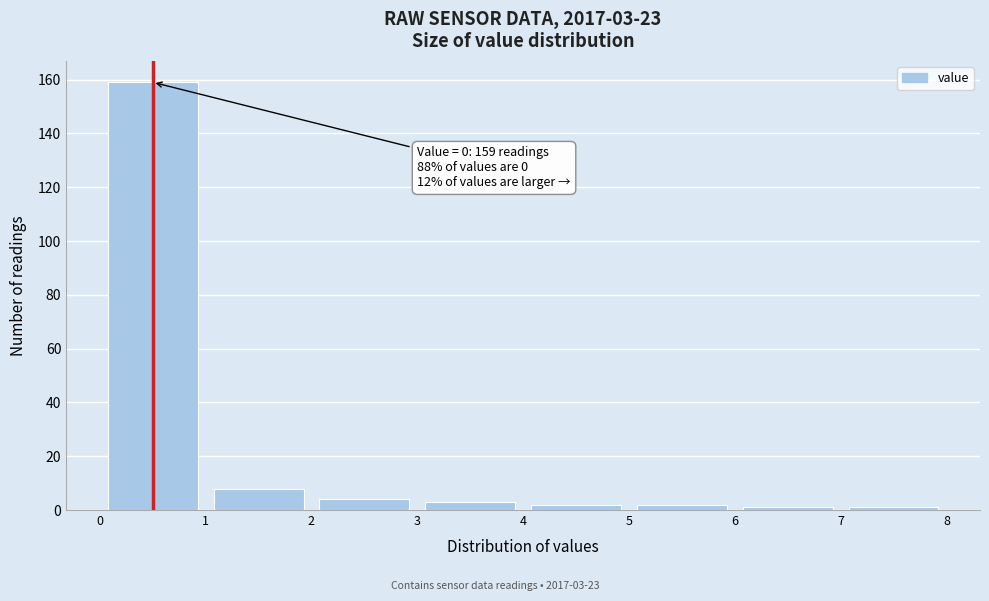

Over which range of the x-axis is the bar tallest?

0 to 1